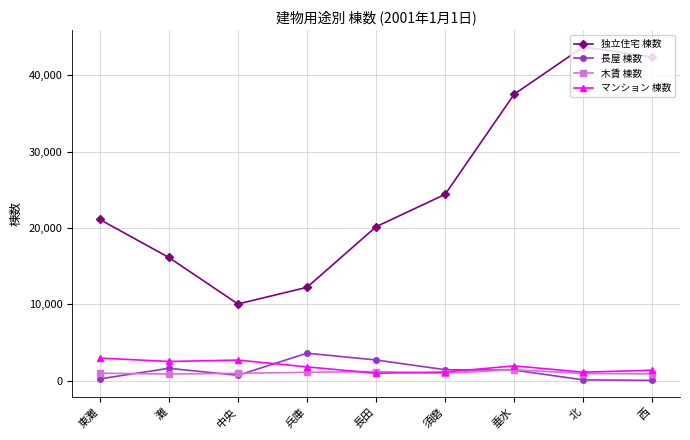

True or false: 長屋 棟数 and 独立住宅 棟数 cross at least once.

False